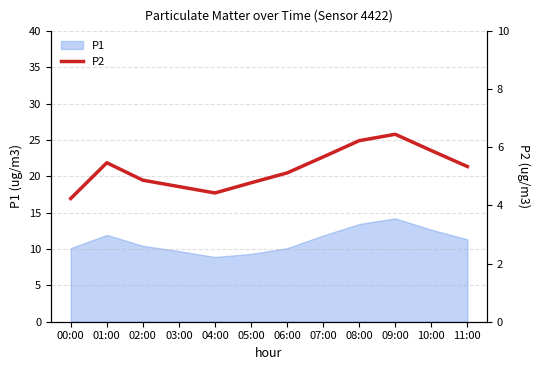

How many interior local valleys (lower than both neighbors) does the data have?

1